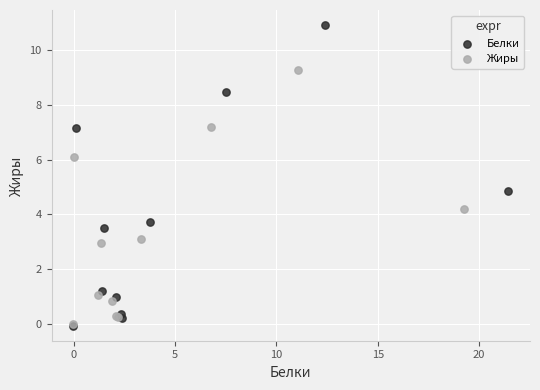

Which series has the widest spread of Y values?

Белки